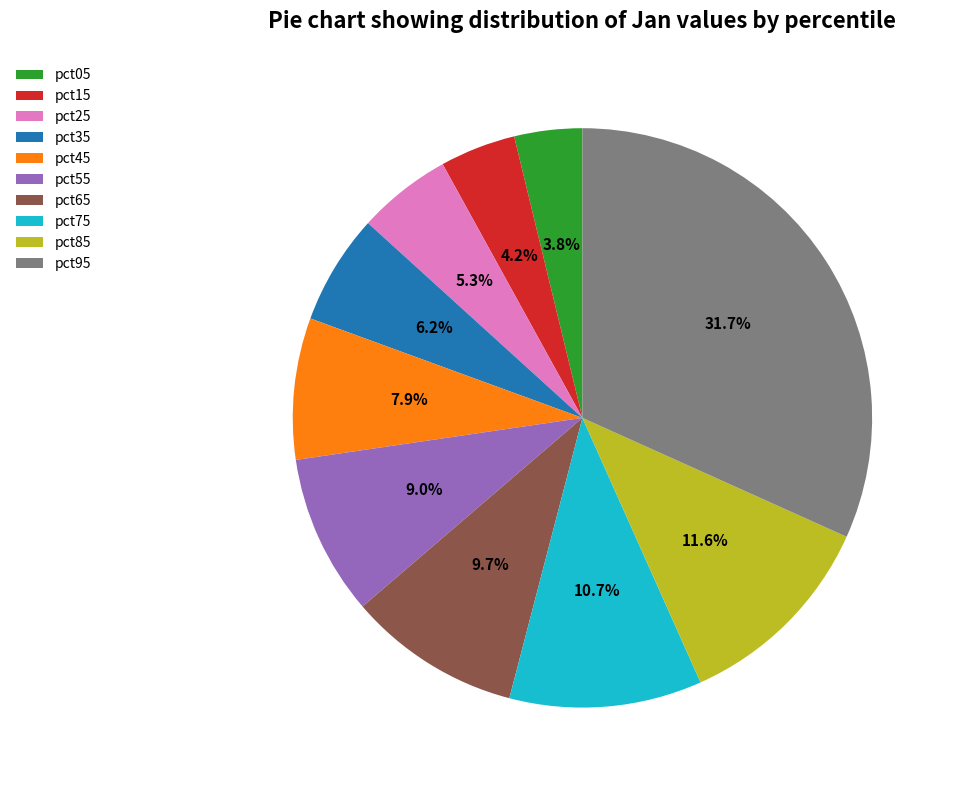

Is pct45 the majority of the pie?

No